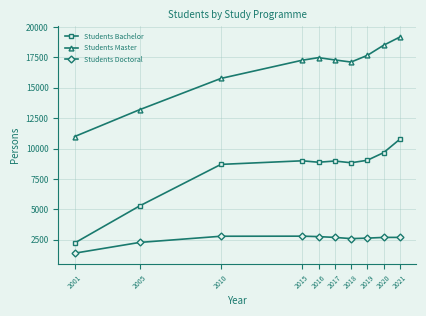

At which category is the sum across all series the highest?

2021